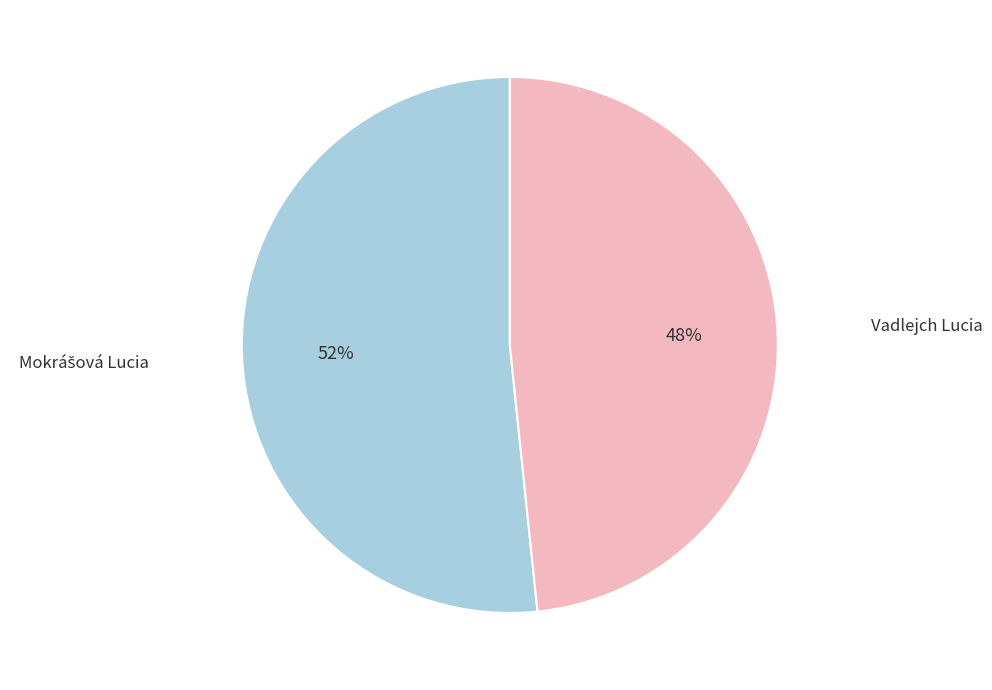

To the nearest percent, what is the average slice percentage?

50%